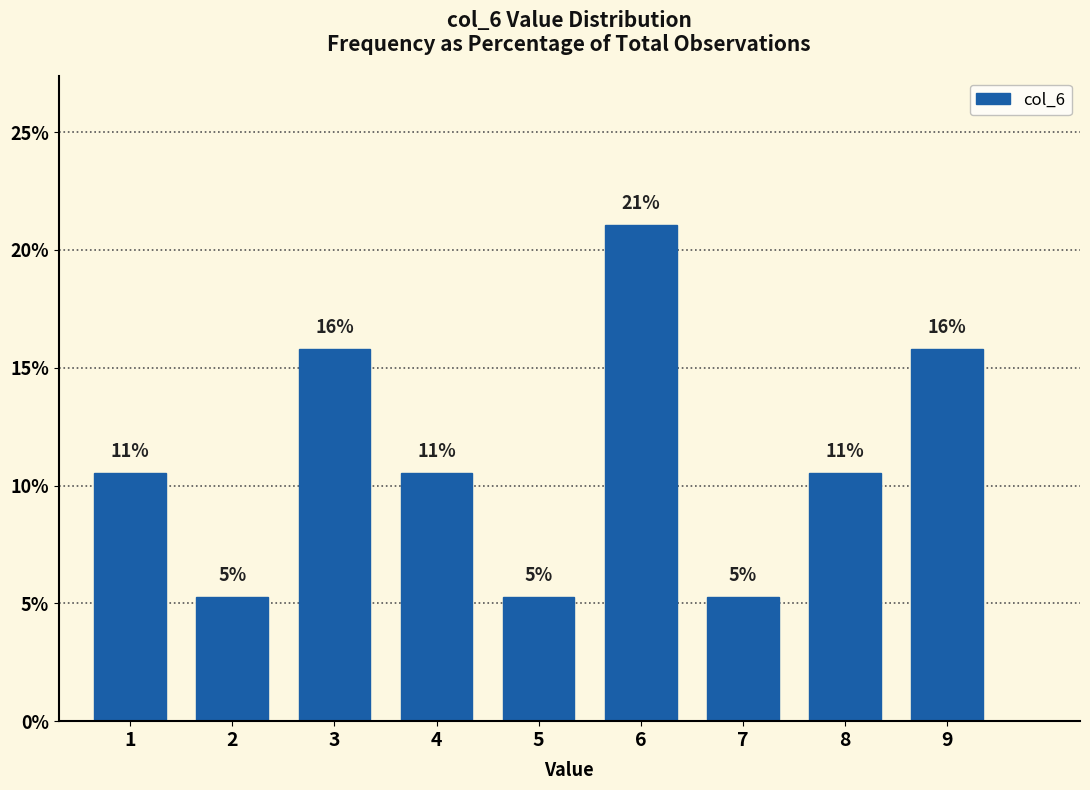

How many bars are there in total?

9